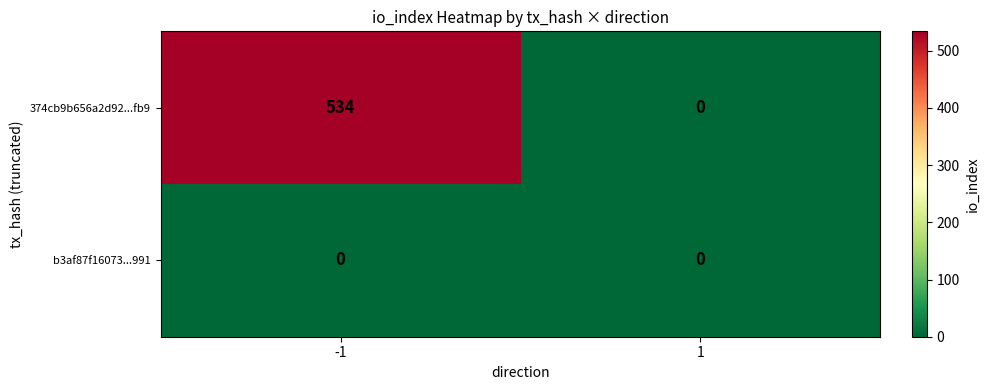

Which series has the widest spread of values?

374cb9b656a2d92...fb9